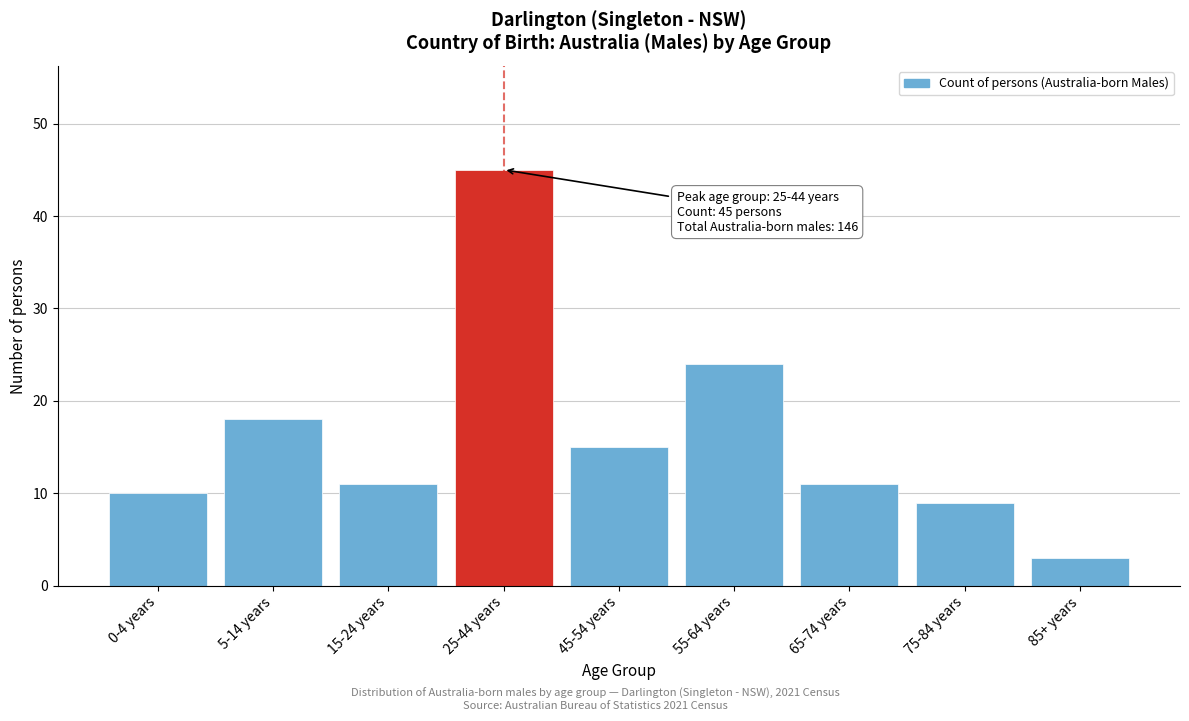

Reading left to right, what are all the values shown in this chart?

0-4 years=10	5-14 years=18	15-24 years=11	25-44 years=45	45-54 years=15	55-64 years=24	65-74 years=11	75-84 years=9	85+ years=3